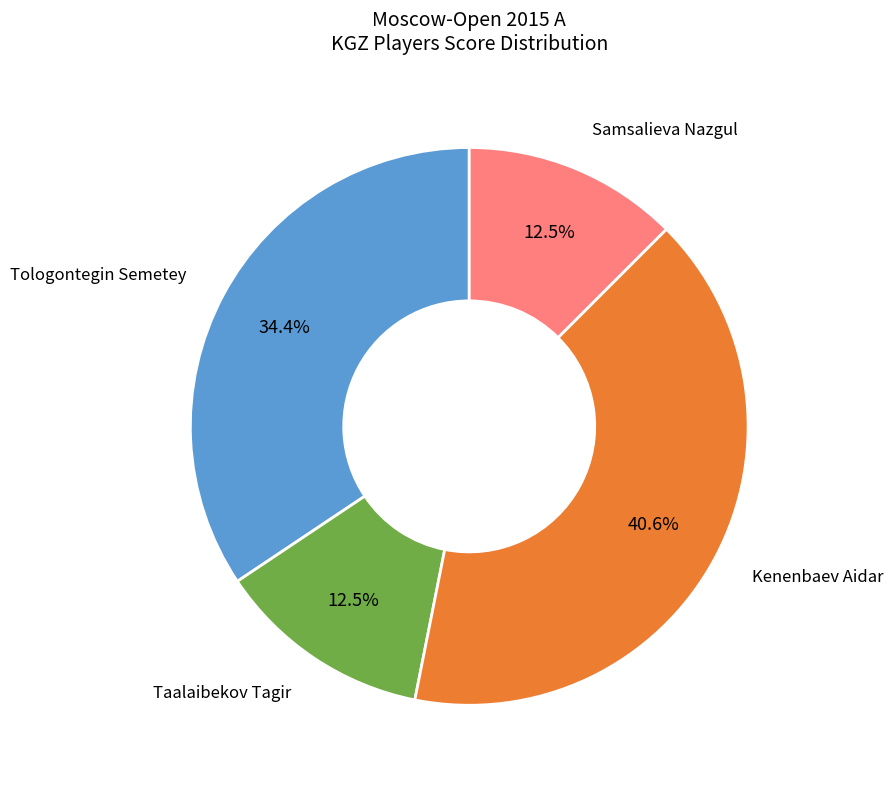

Is there a majority slice in this chart?

No